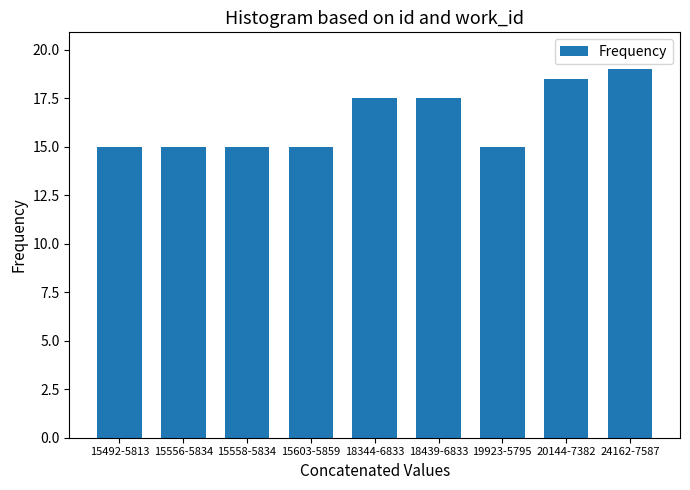

Reading left to right, what are all the values shown in this chart?

15492-5813=15.0	15556-5834=15.0	15558-5834=15.0	15603-5859=15.0	18344-6833=17.5	18439-6833=17.5	19923-5795=15.0	20144-7382=18.5	24162-7587=19.0